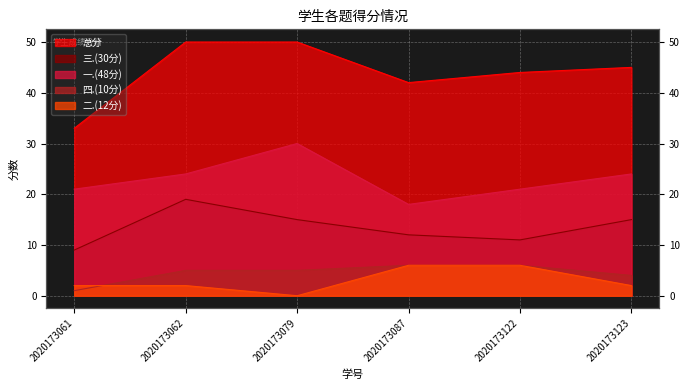

How many 四.(10分) values are between 4 and 6?

5